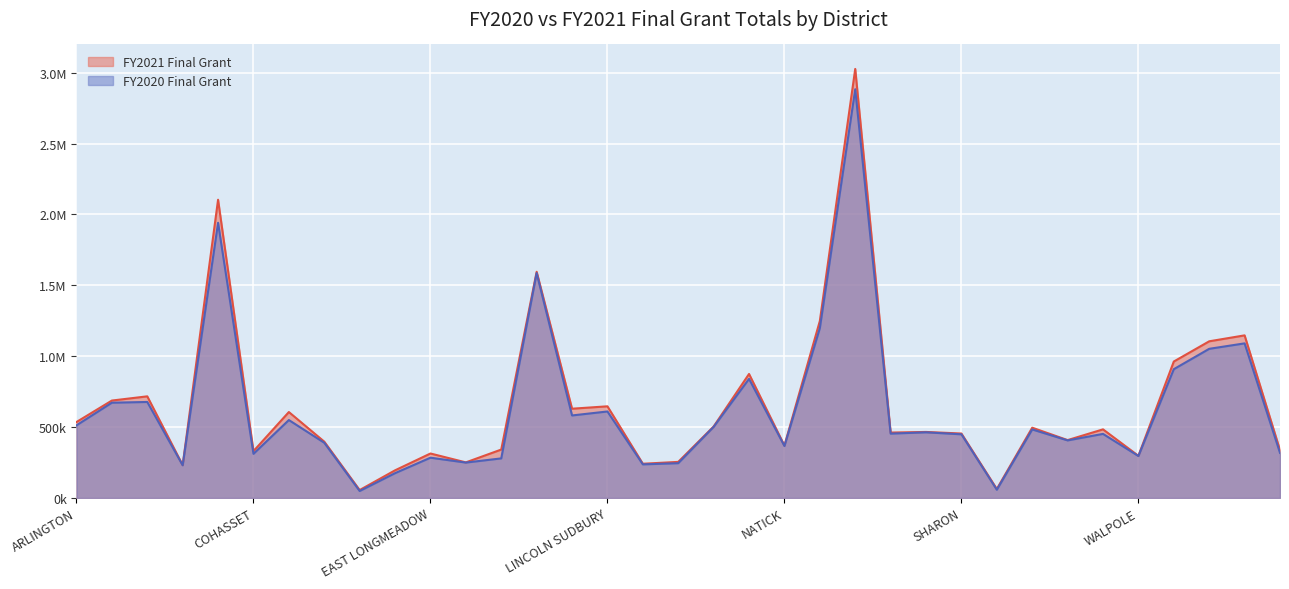

The FY2021 Final Grant series shows 2167447.3 at LEXINGTON. True or false?

False